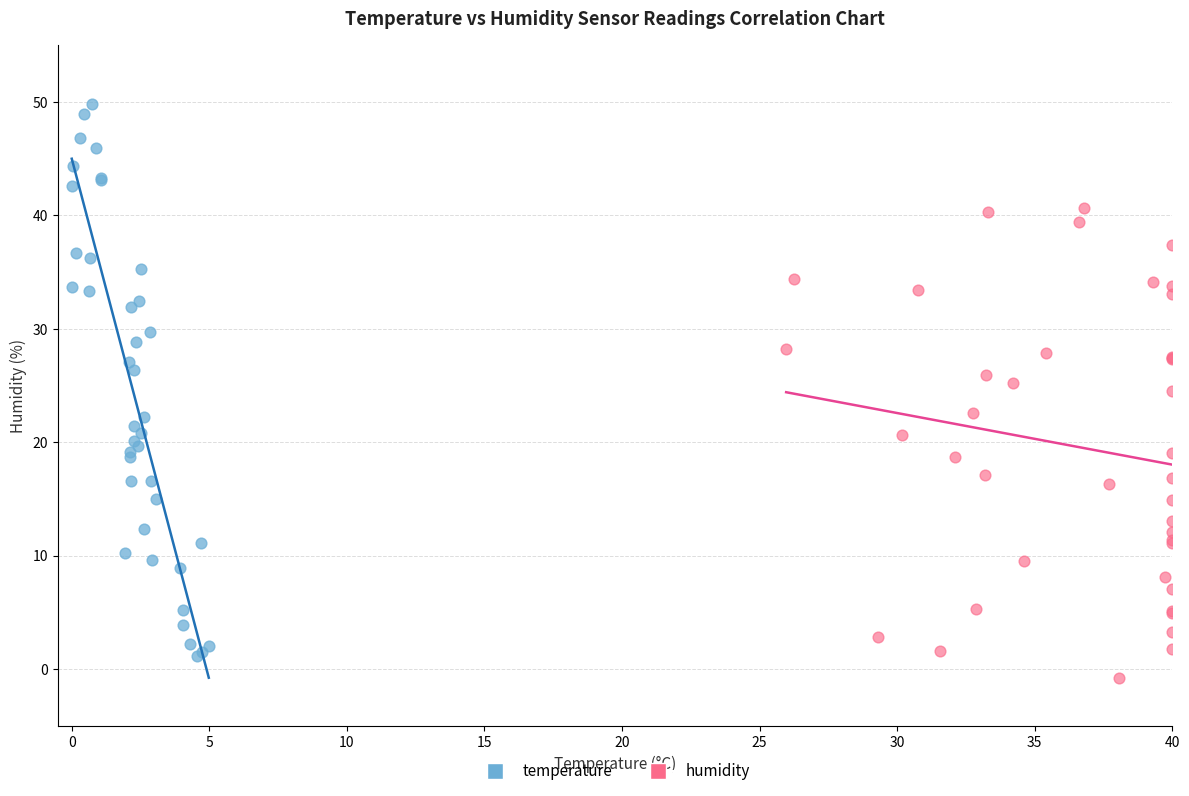

Which series contains the highest Y value?

temperature